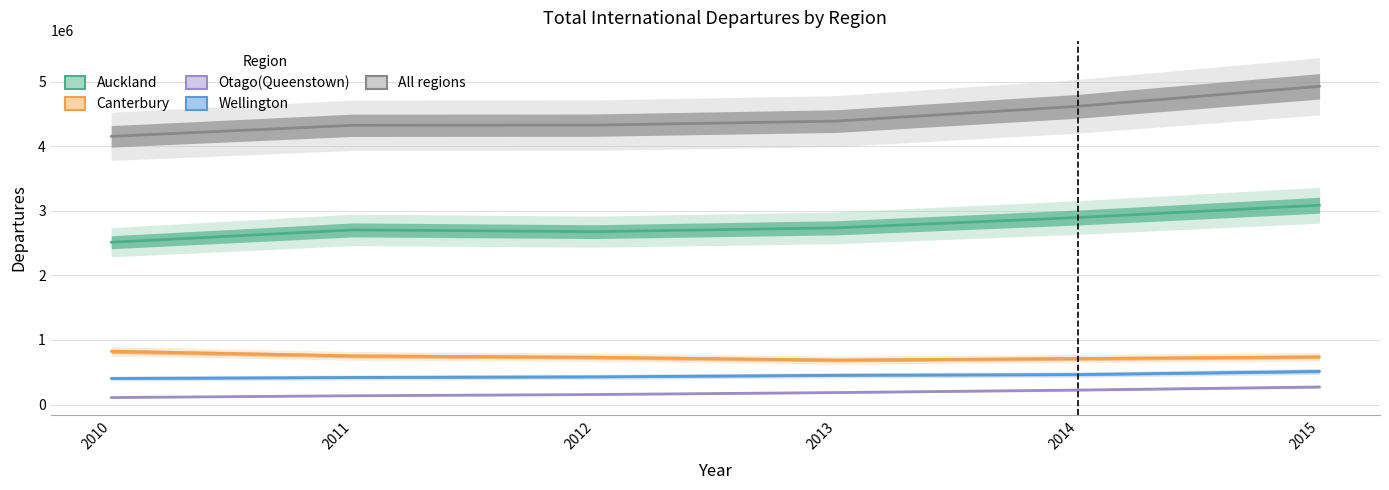

Is this an area chart (filled region under the line)?

No